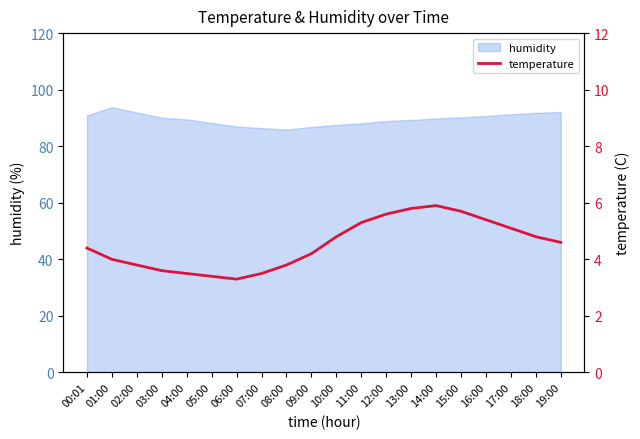

Where is the data nearest to the value 4?

01:00